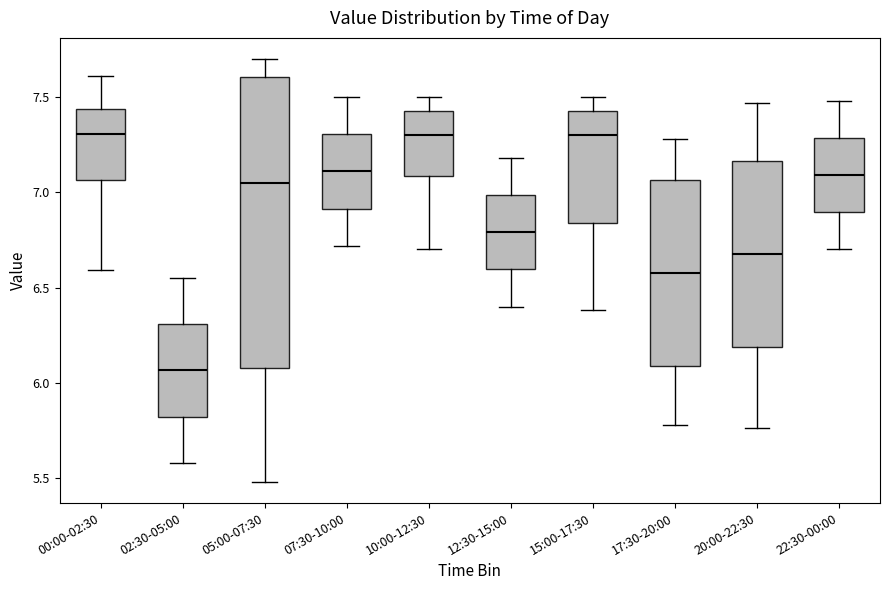

Which box is the tallest, from its lower edge to its upper edge?

05:00-07:30